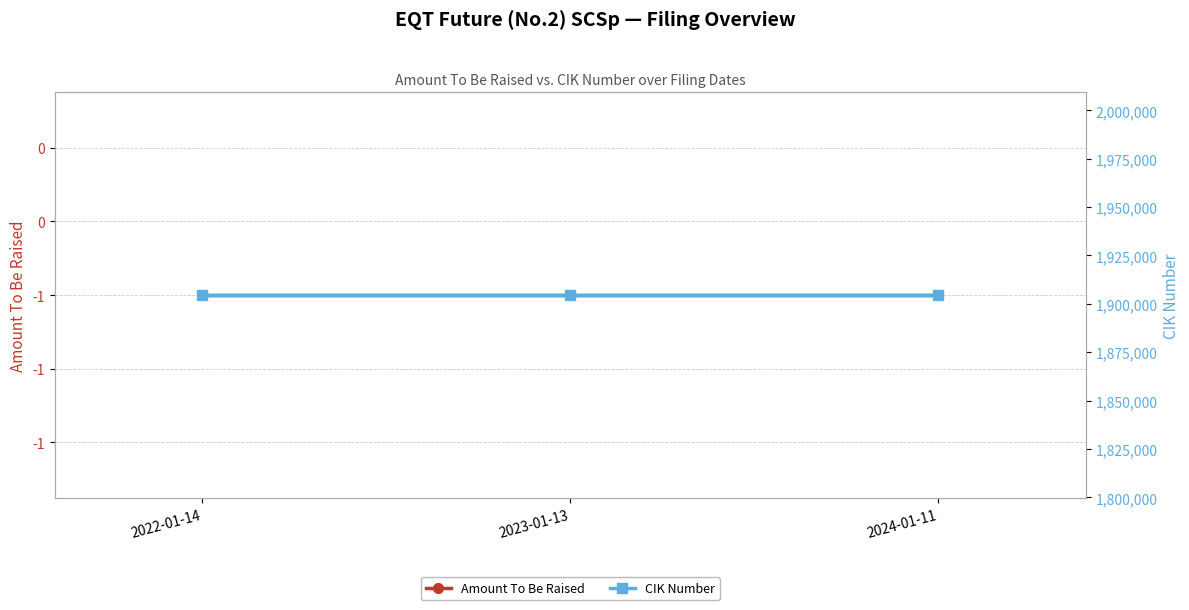

At which label is Amount To Be Raised closest to -1?

2022-01-14